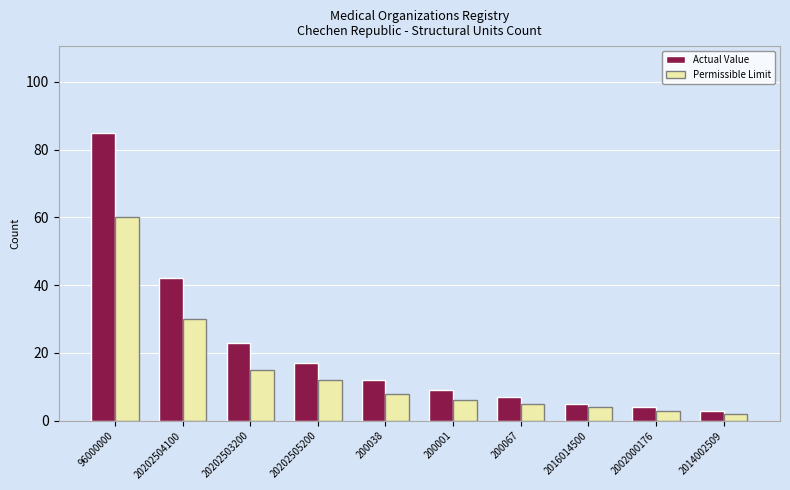

What position from the left is 20202504100?

2